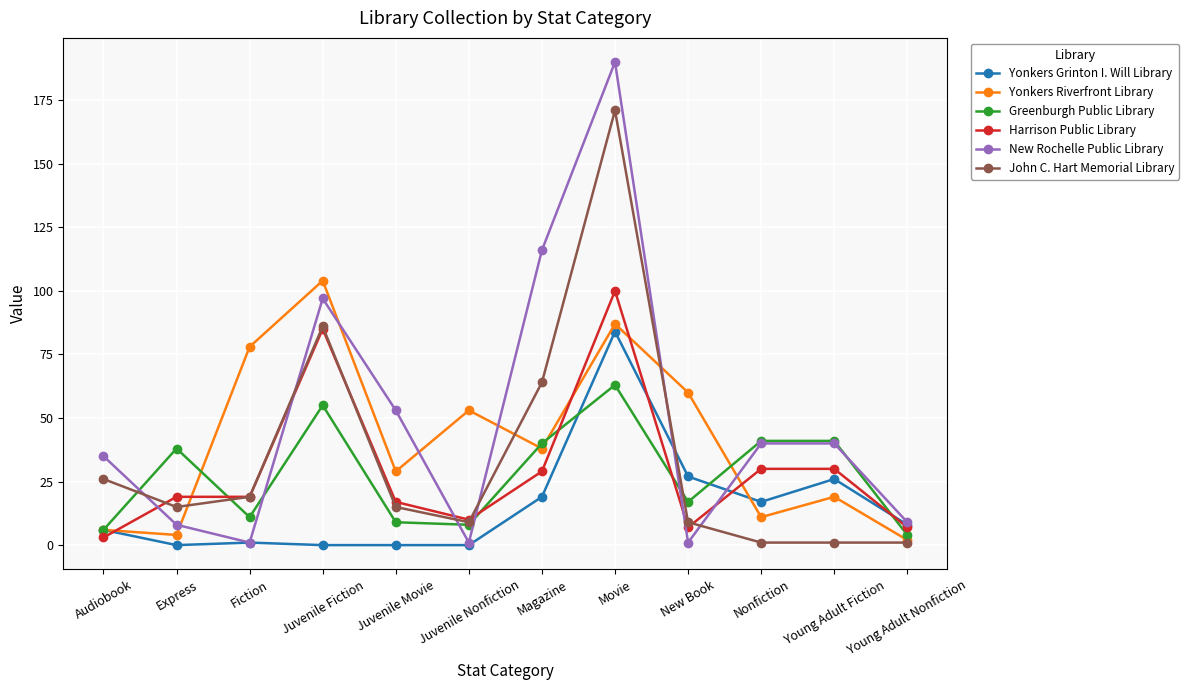

Reading right to left, transcribe all the data shown in this chart.

Yonkers Grinton I. Will Library: Young Adult Nonfiction=8	Young Adult Fiction=26	Nonfiction=17	New Book=27	Movie=84	Magazine=19	Juvenile Nonfiction=0	Juvenile Movie=0	Juvenile Fiction=0	Fiction=1	Express=0	Audiobook=6
Yonkers Riverfront Library: Young Adult Nonfiction=2	Young Adult Fiction=19	Nonfiction=11	New Book=60	Movie=87	Magazine=38	Juvenile Nonfiction=53	Juvenile Movie=29	Juvenile Fiction=104	Fiction=78	Express=4	Audiobook=6
Greenburgh Public Library: Young Adult Nonfiction=4	Young Adult Fiction=41	Nonfiction=41	New Book=17	Movie=63	Magazine=40	Juvenile Nonfiction=8	Juvenile Movie=9	Juvenile Fiction=55	Fiction=11	Express=38	Audiobook=6
Harrison Public Library: Young Adult Nonfiction=7	Young Adult Fiction=30	Nonfiction=30	New Book=7	Movie=100	Magazine=29	Juvenile Nonfiction=10	Juvenile Movie=17	Juvenile Fiction=85	Fiction=19	Express=19	Audiobook=3
New Rochelle Public Library: Young Adult Nonfiction=9	Young Adult Fiction=40	Nonfiction=40	New Book=1	Movie=190	Magazine=116	Juvenile Nonfiction=1	Juvenile Movie=53	Juvenile Fiction=97	Fiction=1	Express=8	Audiobook=35
John C. Hart Memorial Library: Young Adult Nonfiction=1	Young Adult Fiction=1	Nonfiction=1	New Book=9	Movie=171	Magazine=64	Juvenile Nonfiction=9	Juvenile Movie=15	Juvenile Fiction=86	Fiction=19	Express=15	Audiobook=26